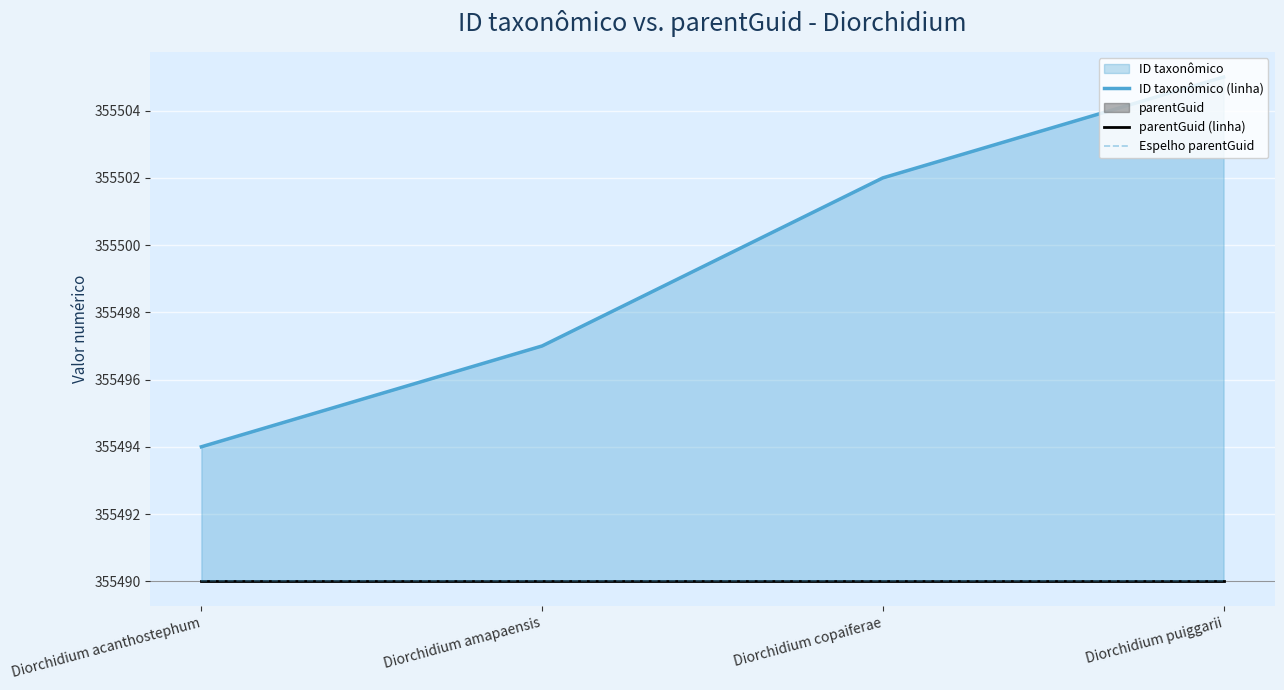

How many lines are shown in the chart?

3